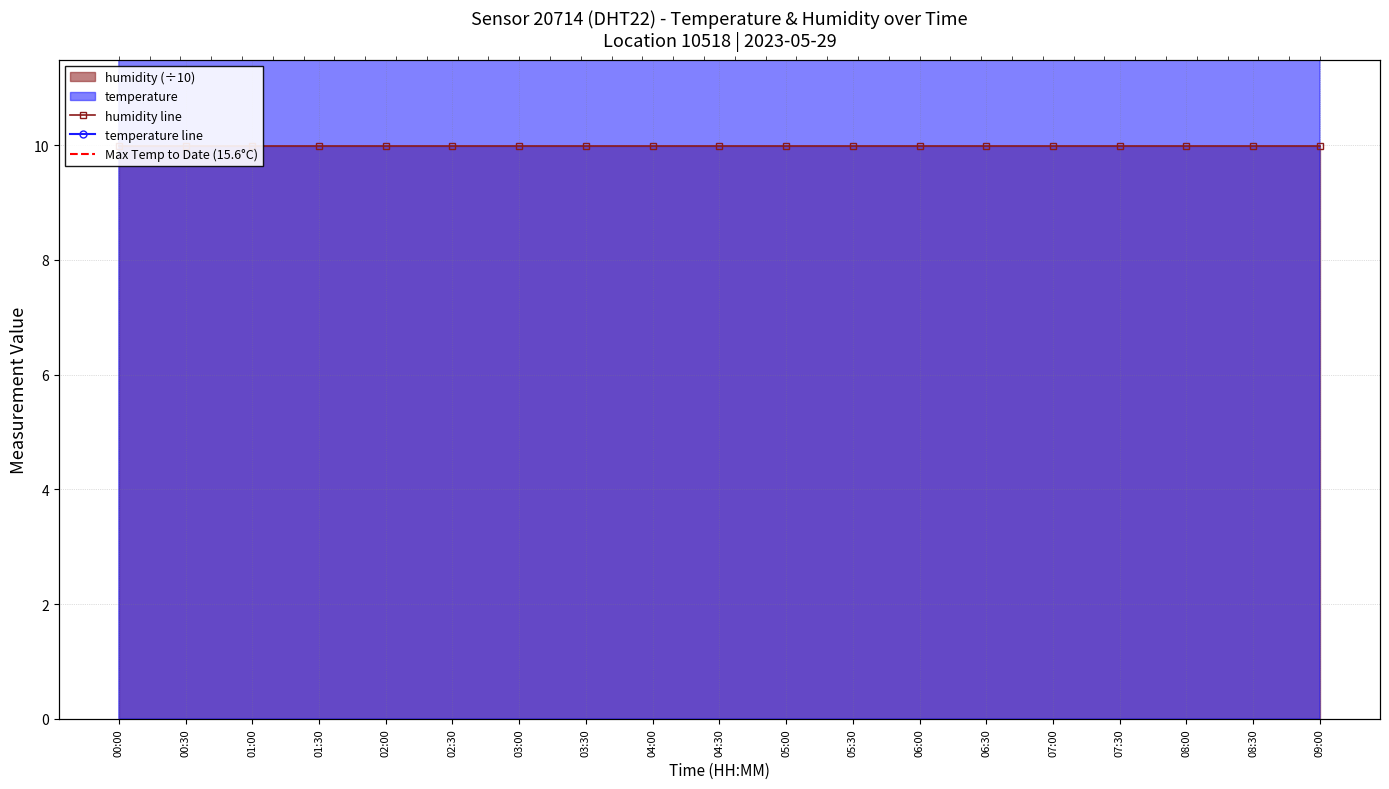

What is the average value?

15.1